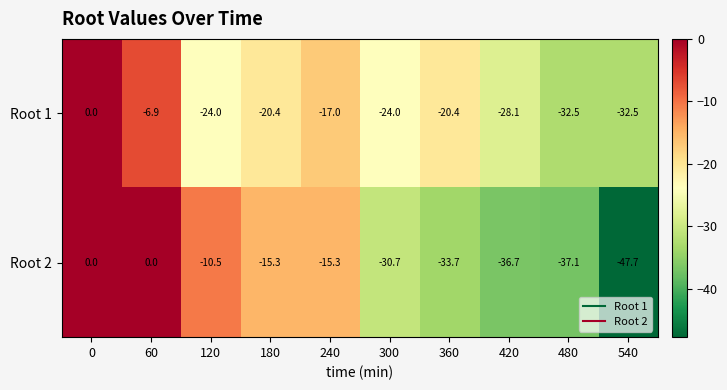

What is the sum of all Root 2 values?

-227.0